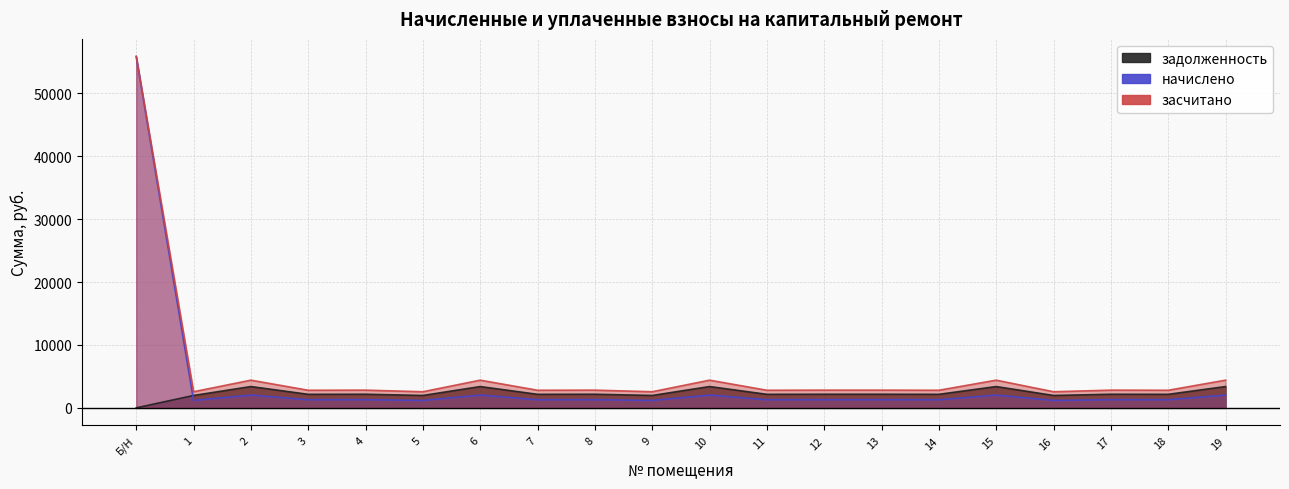

How many lines are shown in the chart?

3